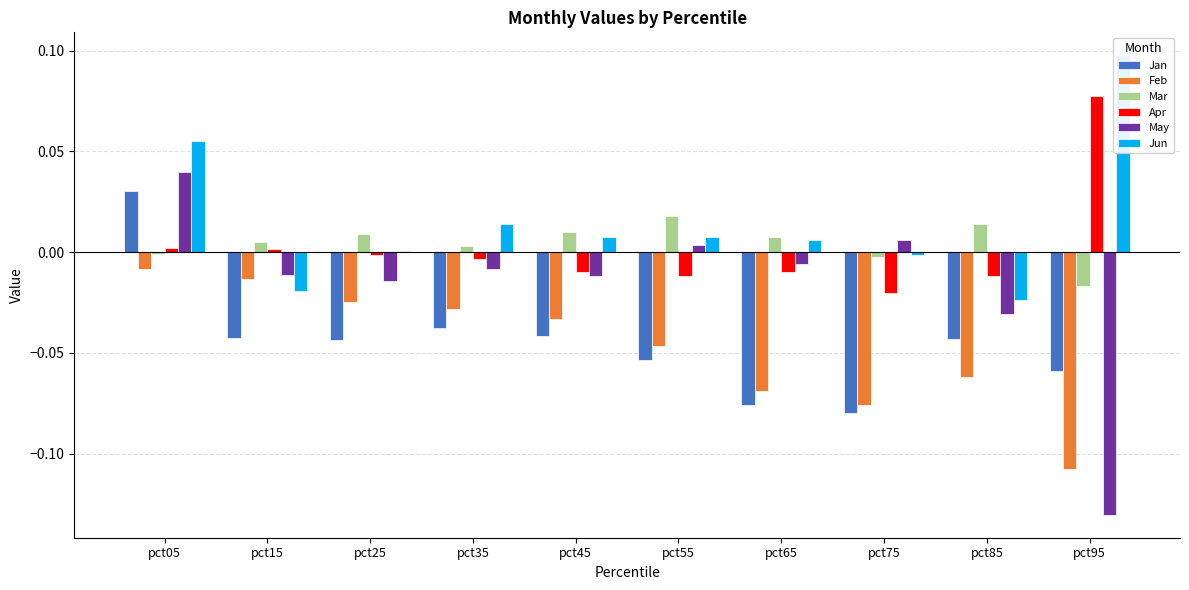

Which series has the largest total across all categories?

Jun